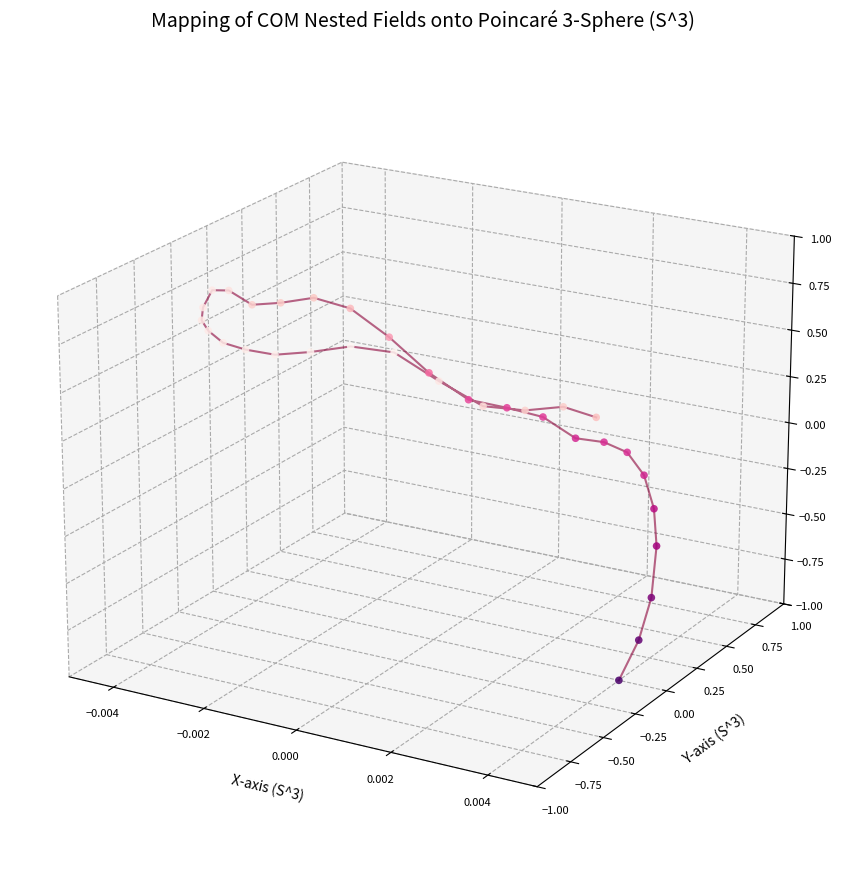

Between 8 and 13, which is larger?

13